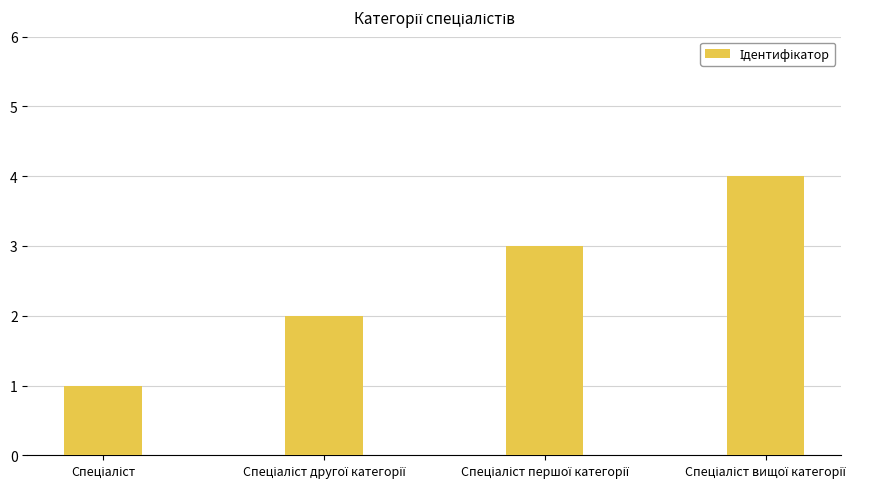

What is the maximum value shown in the chart?

4